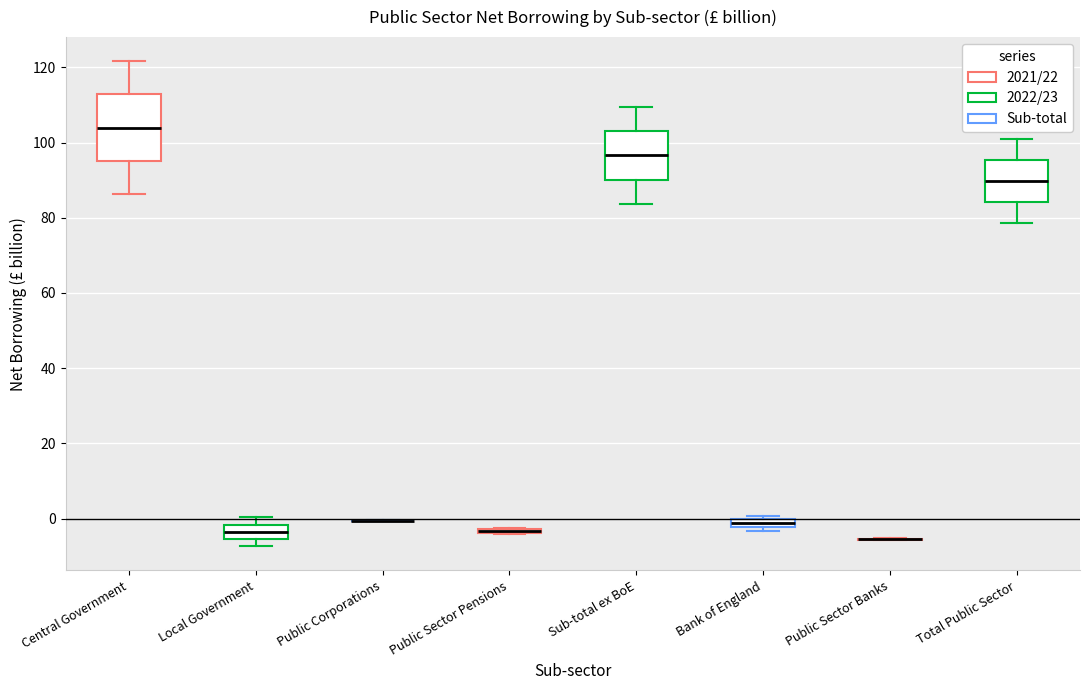

Where does the lower whisker of the box for Sub-total ex BoE end on the y-axis? The values are not printed on the chart, so give them approximately, as read against the axis.

84